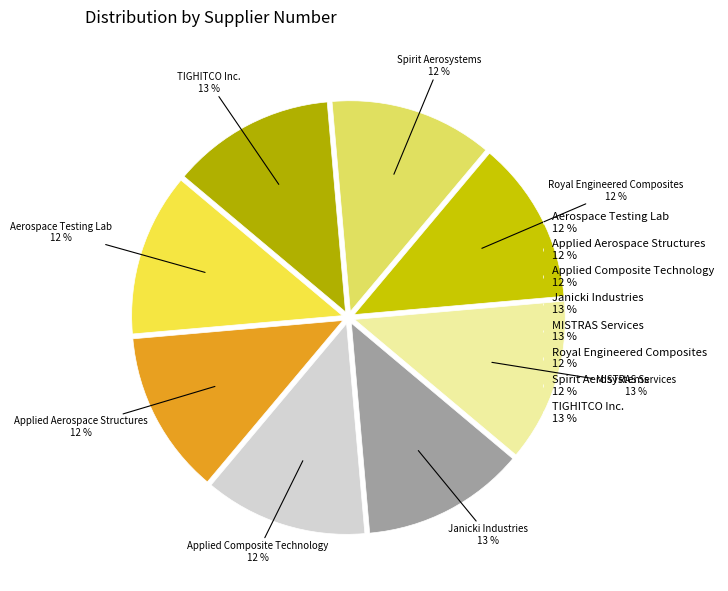

Approximately how many times larger is the value at Applied Composite Technology compared to Aerospace Testing Lab?

1.0